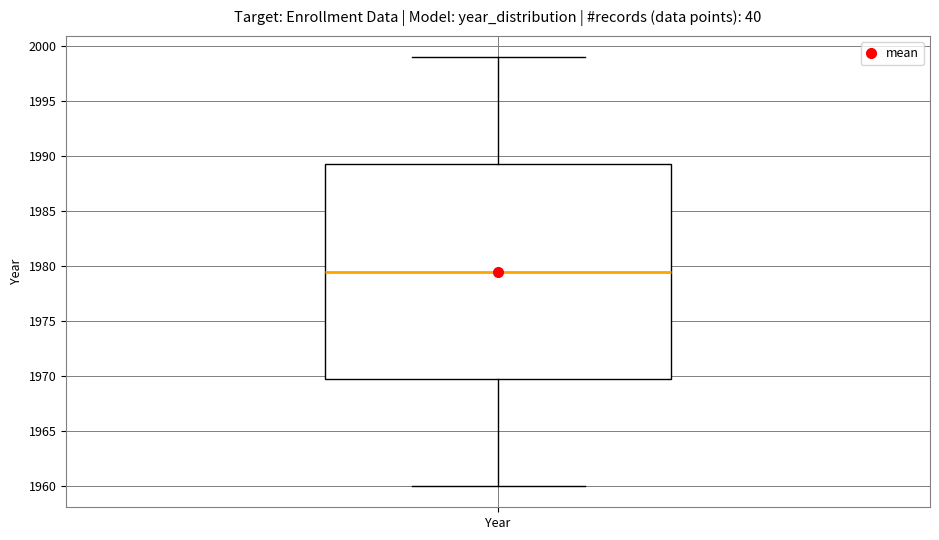

Transcribe this box plot: give where the median line is, the range the box spans, and where the two whiskers end, as read against the y-axis. The values are not printed on the chart, so give them approximately, as read against the axis.

median 1979.5, box 1970.0 to 1989.5, whiskers 1960.0 to 1999.0